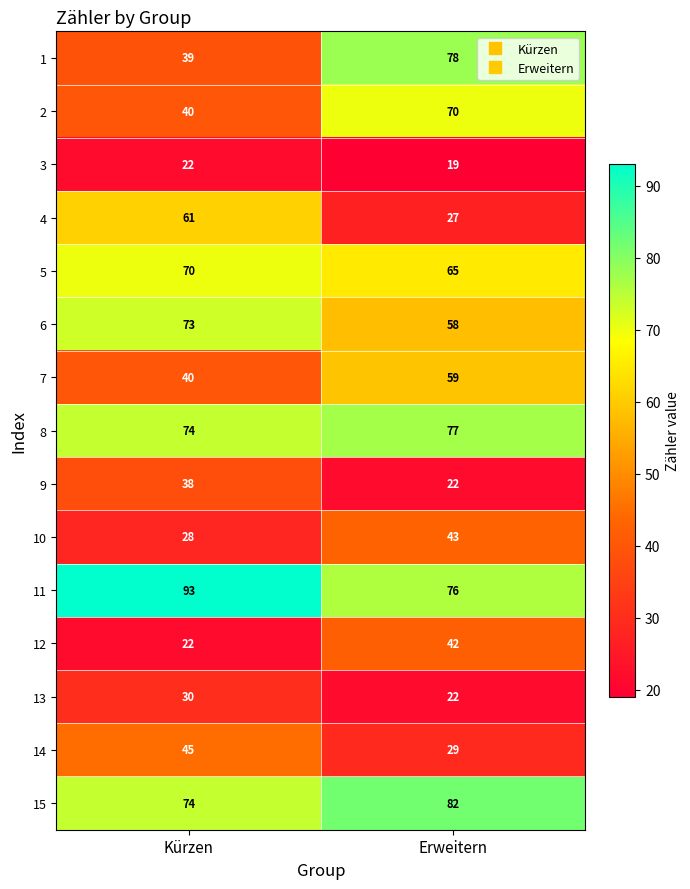

Reading left to right, what are all the values shown in this chart?

1: 39	78
2: 40	70
3: 22	19
4: 61	27
5: 70	65
6: 73	58
7: 40	59
8: 74	77
9: 38	22
10: 28	43
11: 93	76
12: 22	42
13: 30	22
14: 45	29
15: 74	82